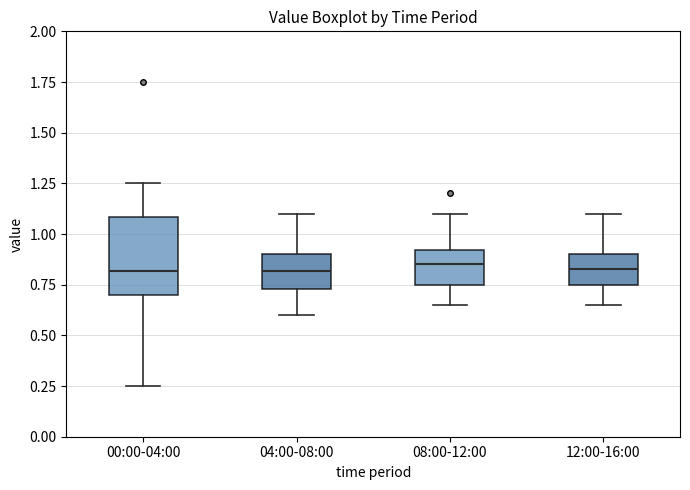

Comparing the boxes themselves (not the whiskers), which one is the tallest?

00:00-04:00